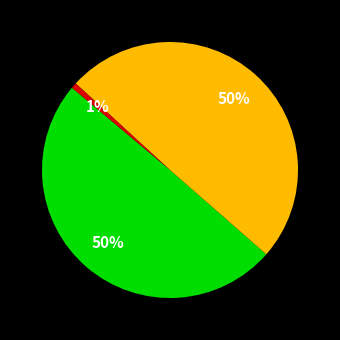

How many segments does this pie chart have?

3